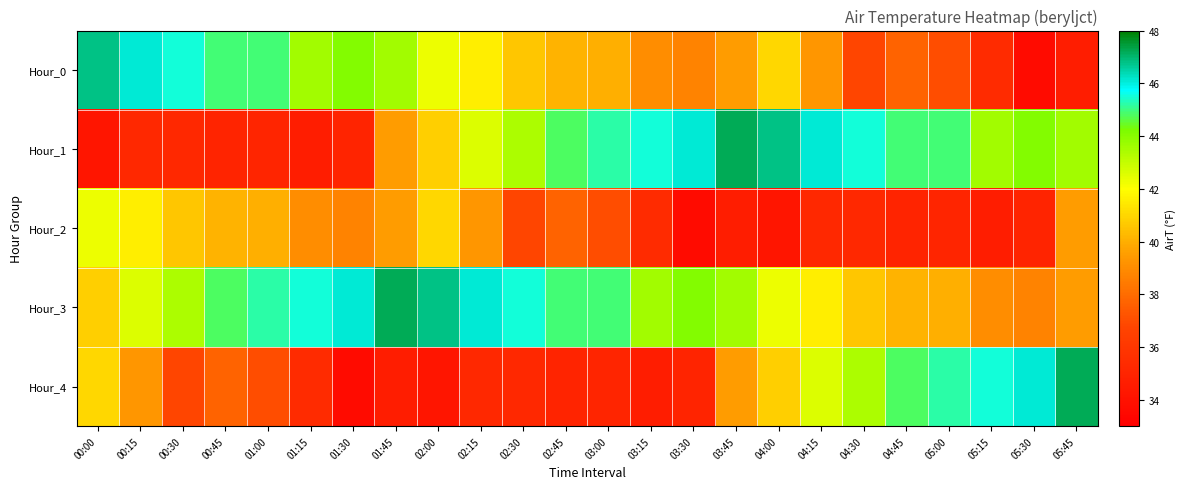

What is the total value across all series at 02:30?

201.5